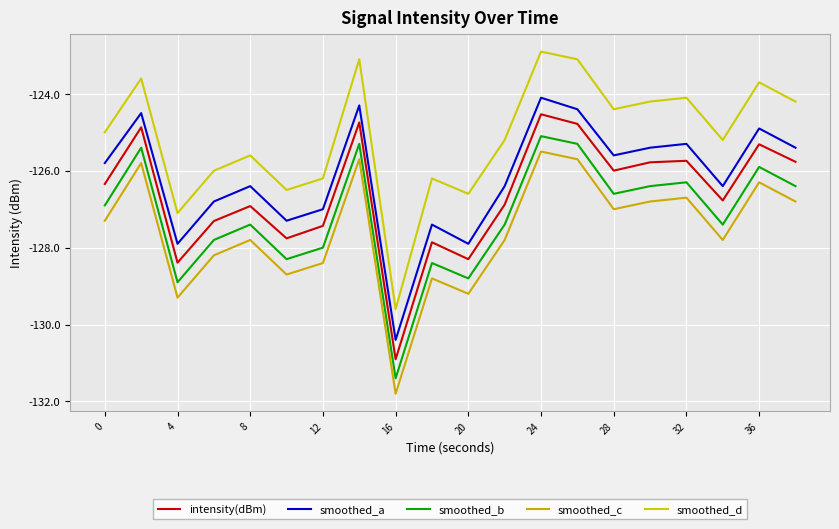

Does the chart have visible grid lines?

Yes